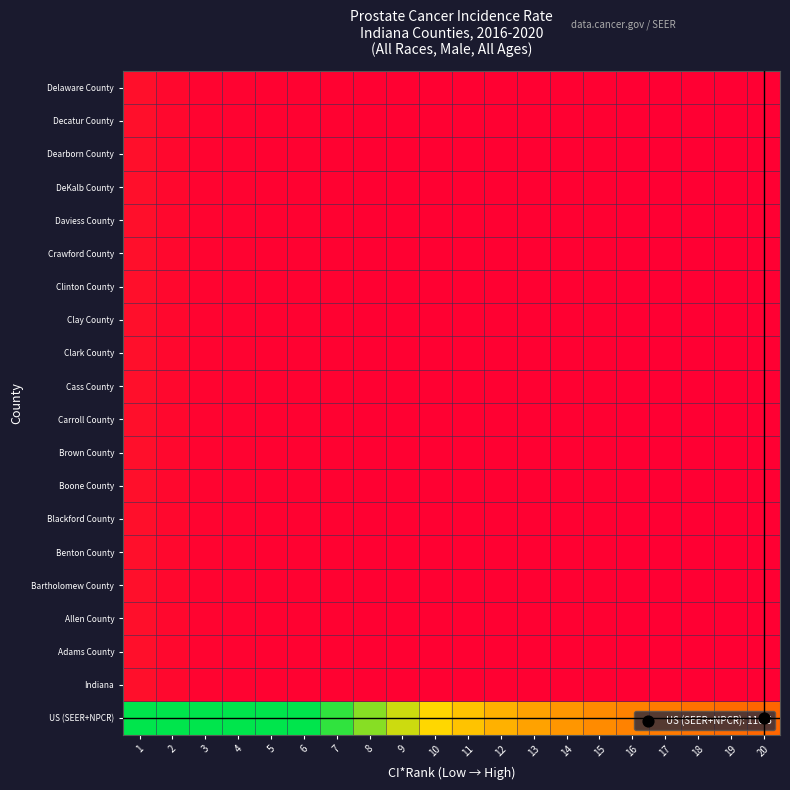

Reading left to right, extract all data points from this chart.

US (SEER+NPCR): 1=1.0	2=1.0	3=1.0	4=1.0	5=1.0	6=1.0	7=0.9	8=0.8	9=0.7	10=0.7	11=0.6	12=0.6	13=0.5	14=0.5	15=0.4	16=0.4	17=0.4	18=0.4	19=0.4	20=0.3
Indiana: 1=0.1	2=0.0	3=0.0	4=0.0	5=0.0	6=0.0	7=0.0	8=0.0	9=0.0	10=0.0	11=0.0	12=0.0	13=0.0	14=0.0	15=0.0	16=0.0	17=0.0	18=0.0	19=0.0	20=0.0
Adams County: 1=0.1	2=0.0	3=0.0	4=0.0	5=0.0	6=0.0	7=0.0	8=0.0	9=0.0	10=0.0	11=0.0	12=0.0	13=0.0	14=0.0	15=0.0	16=0.0	17=0.0	18=0.0	19=0.0	20=0.0
Allen County: 1=0.1	2=0.0	3=0.0	4=0.0	5=0.0	6=0.0	7=0.0	8=0.0	9=0.0	10=0.0	11=0.0	12=0.0	13=0.0	14=0.0	15=0.0	16=0.0	17=0.0	18=0.0	19=0.0	20=0.0
Bartholomew County: 1=0.1	2=0.0	3=0.0	4=0.0	5=0.0	6=0.0	7=0.0	8=0.0	9=0.0	10=0.0	11=0.0	12=0.0	13=0.0	14=0.0	15=0.0	16=0.0	17=0.0	18=0.0	19=0.0	20=0.0
Benton County: 1=0.1	2=0.0	3=0.0	4=0.0	5=0.0	6=0.0	7=0.0	8=0.0	9=0.0	10=0.0	11=0.0	12=0.0	13=0.0	14=0.0	15=0.0	16=0.0	17=0.0	18=0.0	19=0.0	20=0.0
Blackford County: 1=0.1	2=0.0	3=0.0	4=0.0	5=0.0	6=0.0	7=0.0	8=0.0	9=0.0	10=0.0	11=0.0	12=0.0	13=0.0	14=0.0	15=0.0	16=0.0	17=0.0	18=0.0	19=0.0	20=0.0
Boone County: 1=0.1	2=0.0	3=0.0	4=0.0	5=0.0	6=0.0	7=0.0	8=0.0	9=0.0	10=0.0	11=0.0	12=0.0	13=0.0	14=0.0	15=0.0	16=0.0	17=0.0	18=0.0	19=0.0	20=0.0
Brown County: 1=0.1	2=0.0	3=0.0	4=0.0	5=0.0	6=0.0	7=0.0	8=0.0	9=0.0	10=0.0	11=0.0	12=0.0	13=0.0	14=0.0	15=0.0	16=0.0	17=0.0	18=0.0	19=0.0	20=0.0
Carroll County: 1=0.1	2=0.0	3=0.0	4=0.0	5=0.0	6=0.0	7=0.0	8=0.0	9=0.0	10=0.0	11=0.0	12=0.0	13=0.0	14=0.0	15=0.0	16=0.0	17=0.0	18=0.0	19=0.0	20=0.0
Cass County: 1=0.1	2=0.0	3=0.0	4=0.0	5=0.0	6=0.0	7=0.0	8=0.0	9=0.0	10=0.0	11=0.0	12=0.0	13=0.0	14=0.0	15=0.0	16=0.0	17=0.0	18=0.0	19=0.0	20=0.0
Clark County: 1=0.1	2=0.0	3=0.0	4=0.0	5=0.0	6=0.0	7=0.0	8=0.0	9=0.0	10=0.0	11=0.0	12=0.0	13=0.0	14=0.0	15=0.0	16=0.0	17=0.0	18=0.0	19=0.0	20=0.0
Clay County: 1=0.1	2=0.0	3=0.0	4=0.0	5=0.0	6=0.0	7=0.0	8=0.0	9=0.0	10=0.0	11=0.0	12=0.0	13=0.0	14=0.0	15=0.0	16=0.0	17=0.0	18=0.0	19=0.0	20=0.0
Clinton County: 1=0.1	2=0.0	3=0.0	4=0.0	5=0.0	6=0.0	7=0.0	8=0.0	9=0.0	10=0.0	11=0.0	12=0.0	13=0.0	14=0.0	15=0.0	16=0.0	17=0.0	18=0.0	19=0.0	20=0.0
Crawford County: 1=0.1	2=0.0	3=0.0	4=0.0	5=0.0	6=0.0	7=0.0	8=0.0	9=0.0	10=0.0	11=0.0	12=0.0	13=0.0	14=0.0	15=0.0	16=0.0	17=0.0	18=0.0	19=0.0	20=0.0
Daviess County: 1=0.1	2=0.0	3=0.0	4=0.0	5=0.0	6=0.0	7=0.0	8=0.0	9=0.0	10=0.0	11=0.0	12=0.0	13=0.0	14=0.0	15=0.0	16=0.0	17=0.0	18=0.0	19=0.0	20=0.0
DeKalb County: 1=0.1	2=0.0	3=0.0	4=0.0	5=0.0	6=0.0	7=0.0	8=0.0	9=0.0	10=0.0	11=0.0	12=0.0	13=0.0	14=0.0	15=0.0	16=0.0	17=0.0	18=0.0	19=0.0	20=0.0
Dearborn County: 1=0.1	2=0.0	3=0.0	4=0.0	5=0.0	6=0.0	7=0.0	8=0.0	9=0.0	10=0.0	11=0.0	12=0.0	13=0.0	14=0.0	15=0.0	16=0.0	17=0.0	18=0.0	19=0.0	20=0.0
Decatur County: 1=0.1	2=0.0	3=0.0	4=0.0	5=0.0	6=0.0	7=0.0	8=0.0	9=0.0	10=0.0	11=0.0	12=0.0	13=0.0	14=0.0	15=0.0	16=0.0	17=0.0	18=0.0	19=0.0	20=0.0
Delaware County: 1=0.1	2=0.0	3=0.0	4=0.0	5=0.0	6=0.0	7=0.0	8=0.0	9=0.0	10=0.0	11=0.0	12=0.0	13=0.0	14=0.0	15=0.0	16=0.0	17=0.0	18=0.0	19=0.0	20=0.0